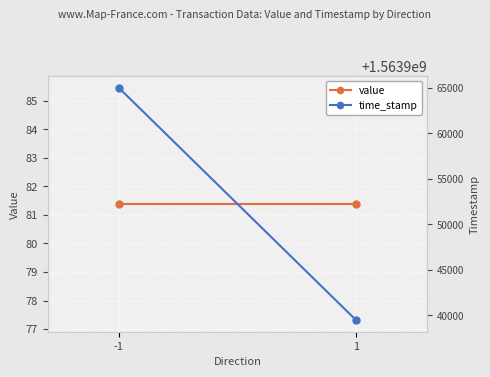

Between -1 and 1, which is larger?

-1